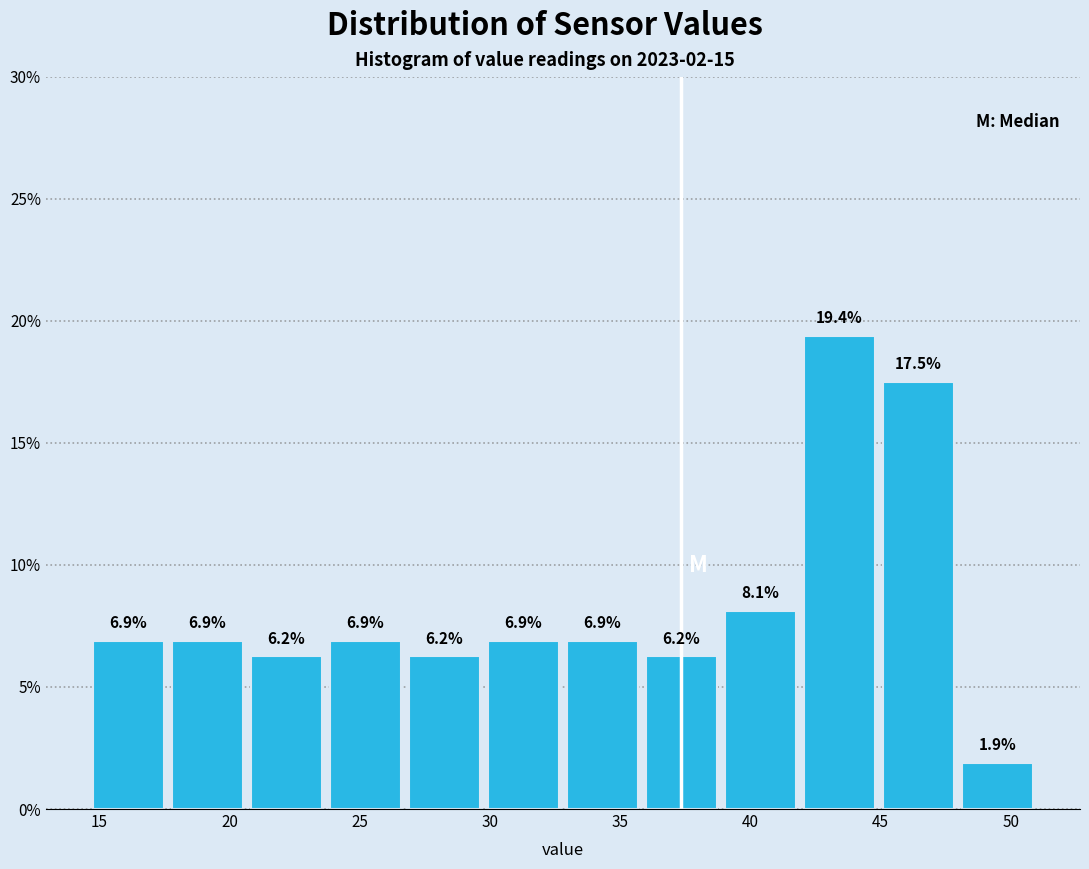

What is the height of the bar covering 20.5 to 23.5 on the x-axis? The bar edges are not printed on the chart, so give them approximately, as read against the axis.

6.2